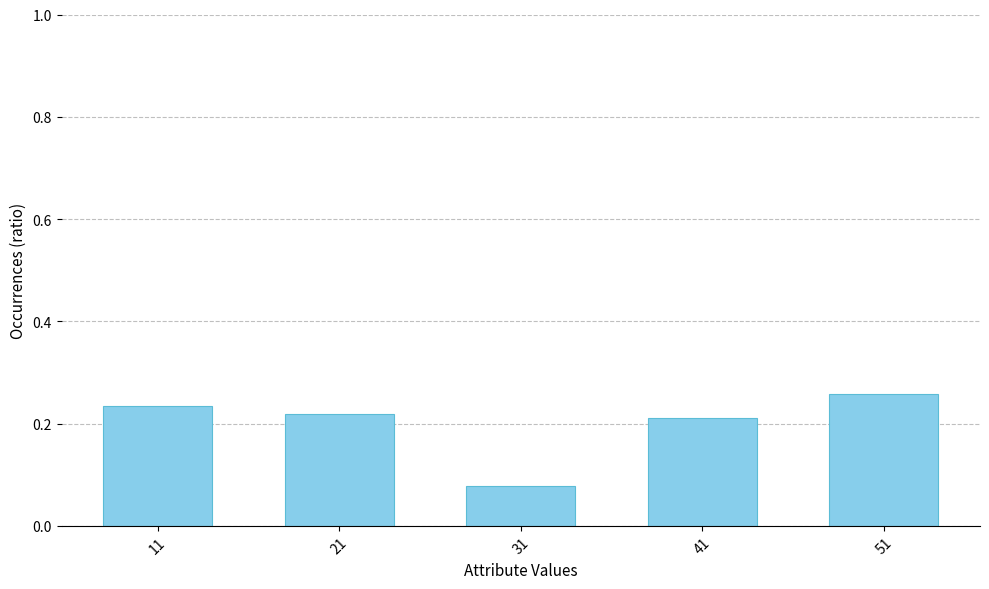

Which category has the highest value across all series?

51